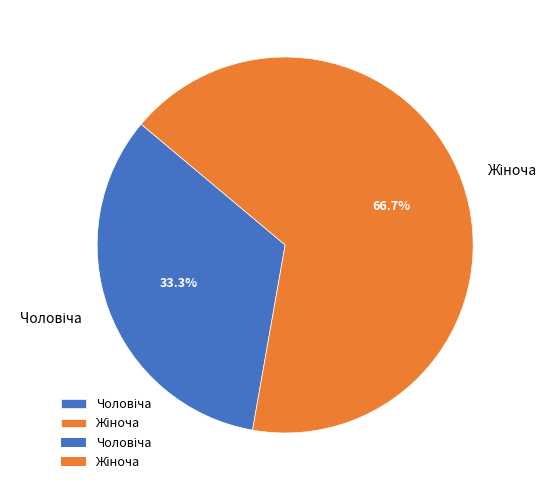

Is there a majority slice in this chart?

Yes